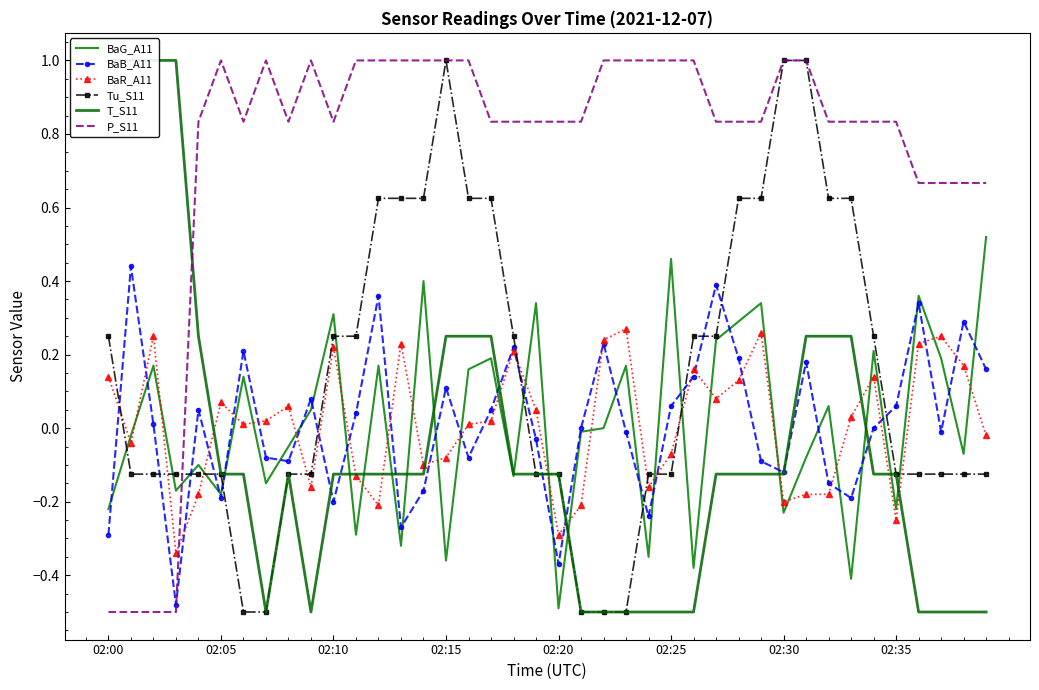

What are all the series names shown in the legend?

BaG_A11, BaB_A11, BaR_A11, Tu_S11, T_S11, P_S11